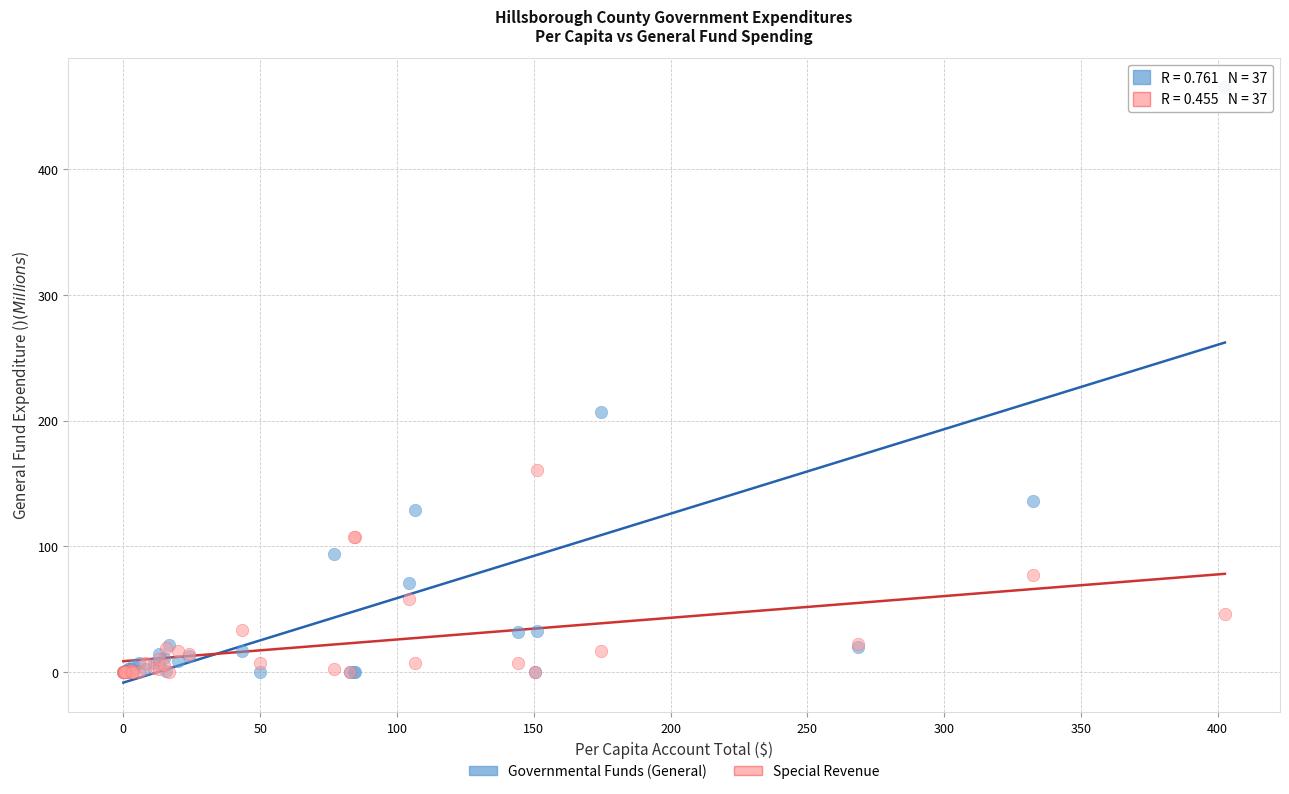

Across all series, what Y value is closest to 232?

206.6